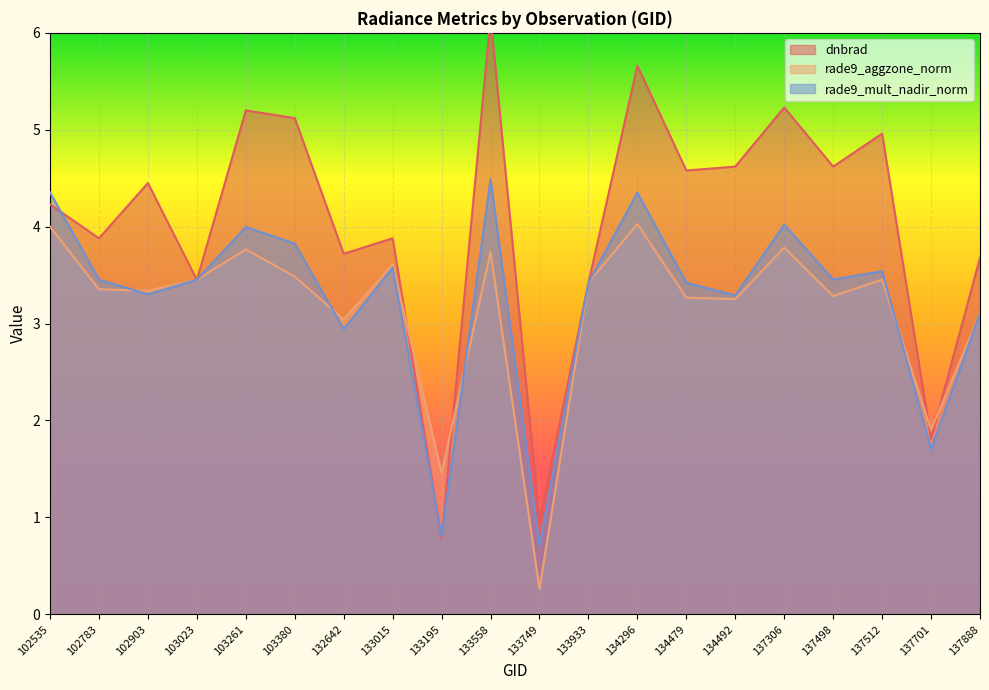

Is the value of rade9_mult_nadir_norm at 137512 greater than the value of dnbrad at 102903?

No